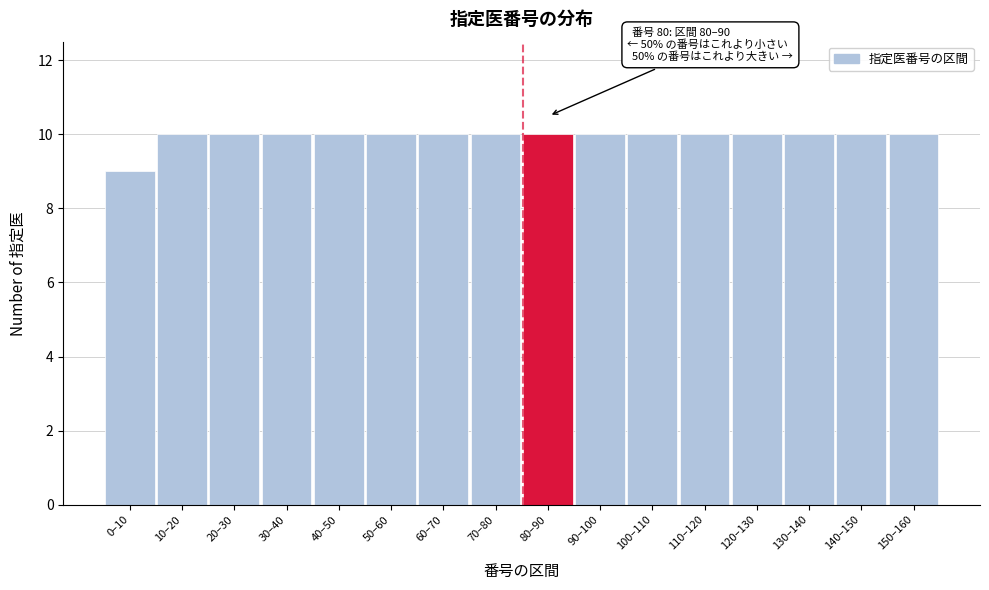

Reading left to right, list all the values displayed in this chart.

9	10	10	10	10	10	10	10	10	10	10	10	10	10	10	10